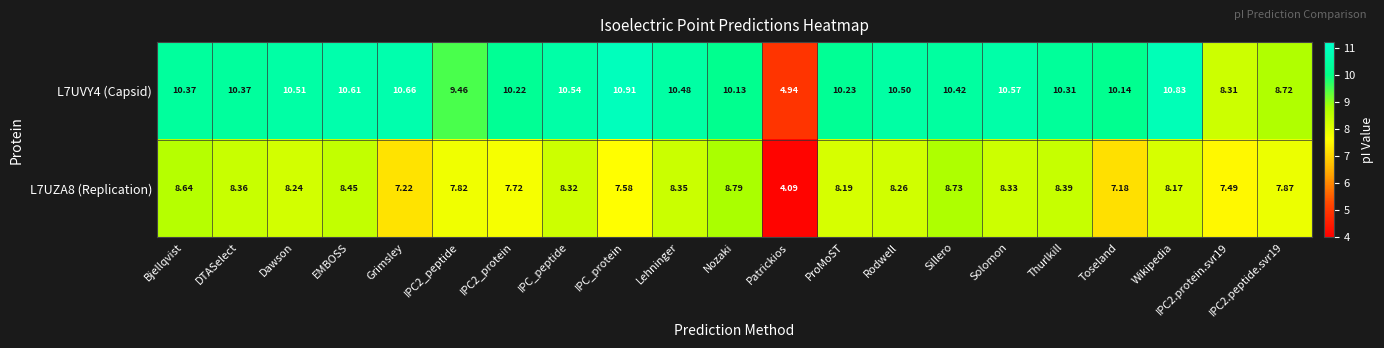

At which label does L7UVY4 (Capsid) first exceed 10?

Bjellqvist